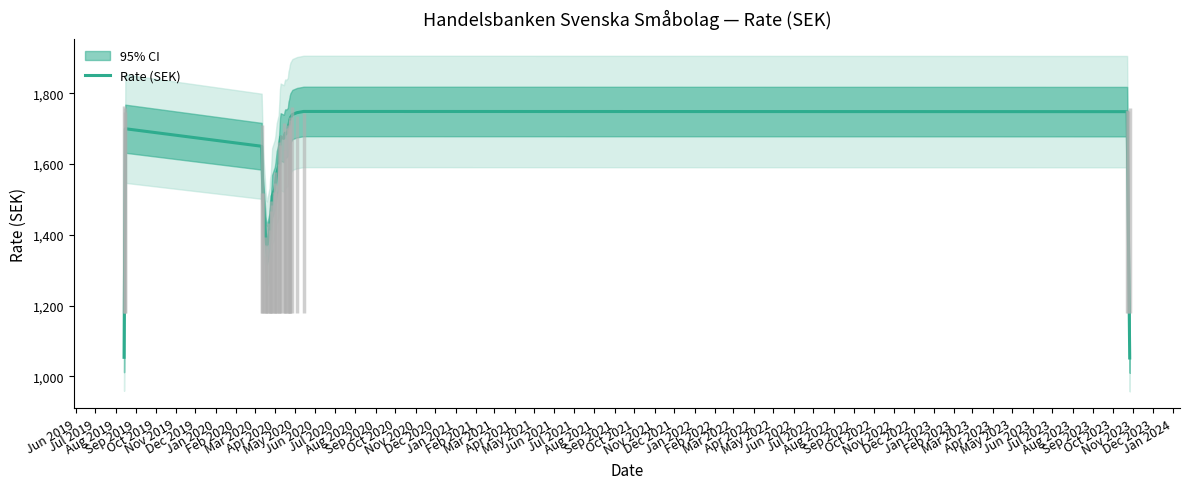

What is the greatest value displayed?

1748.3